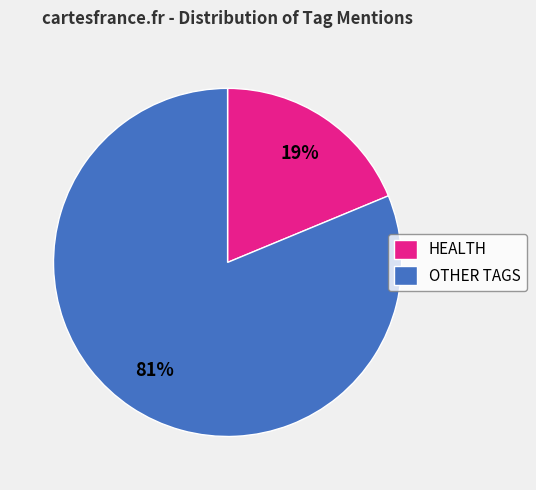

To the nearest percent, what percentage of the pie is HEALTH?

19%